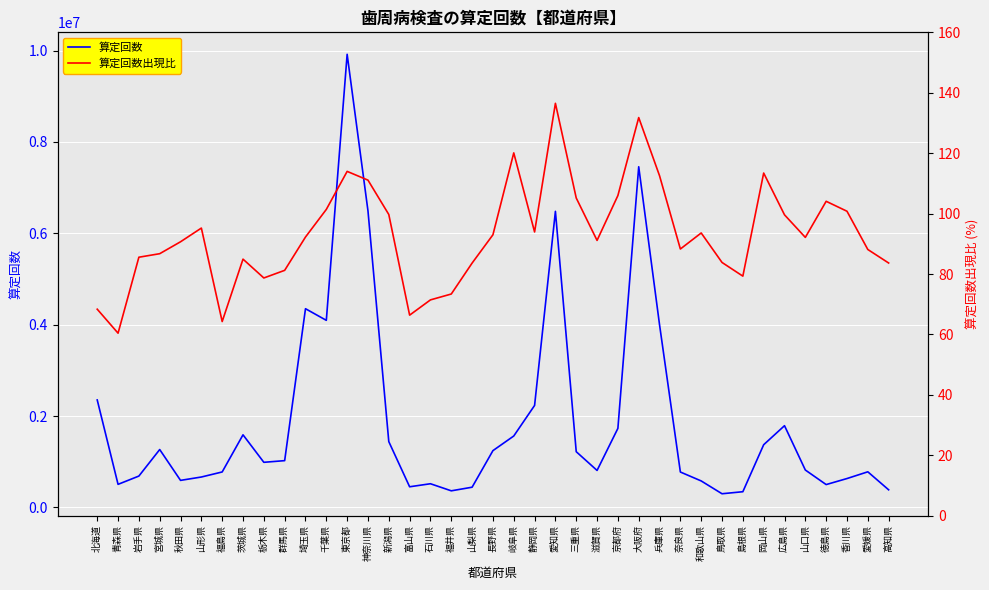

Is the value of 算定回数出現比 at 岐阜県 greater than the value of 算定回数 at 福島県?

No